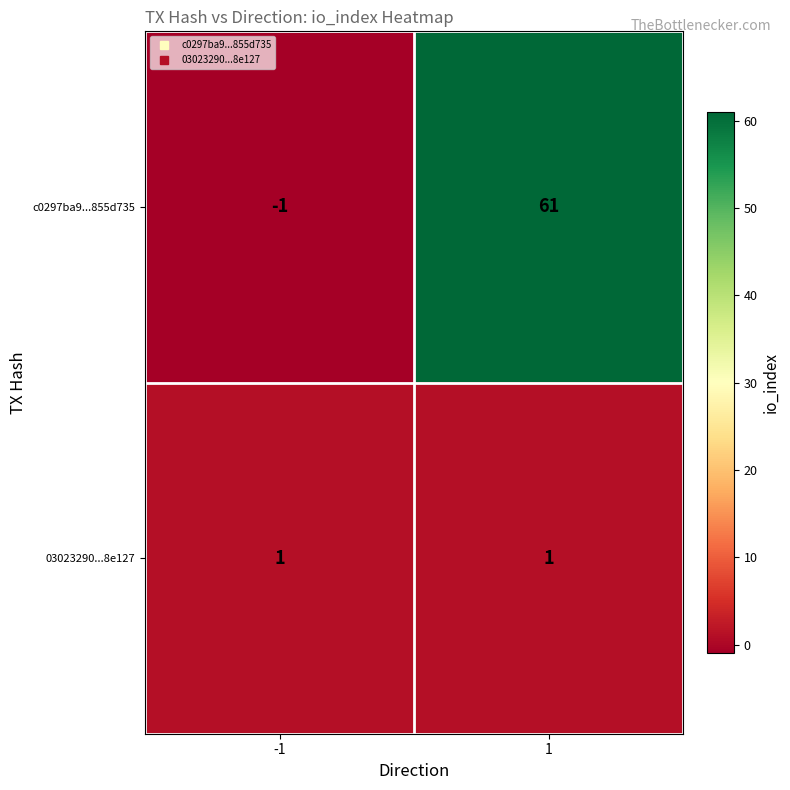

Which series has the widest spread of values?

c0297ba9...855d735